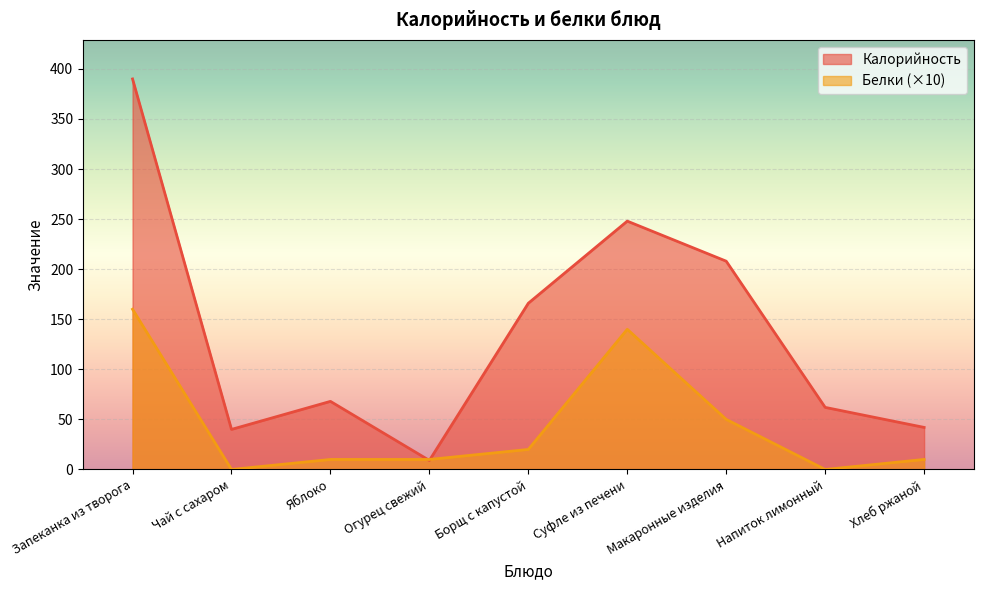

Between Чай с сахаром and Хлеб ржаной, which series saw the biggest shift?

Белки (×10)